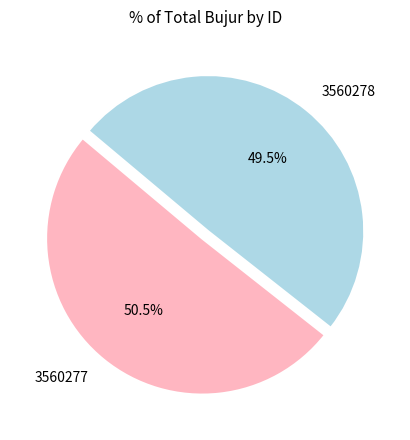

Count the number of slices in the pie.

2